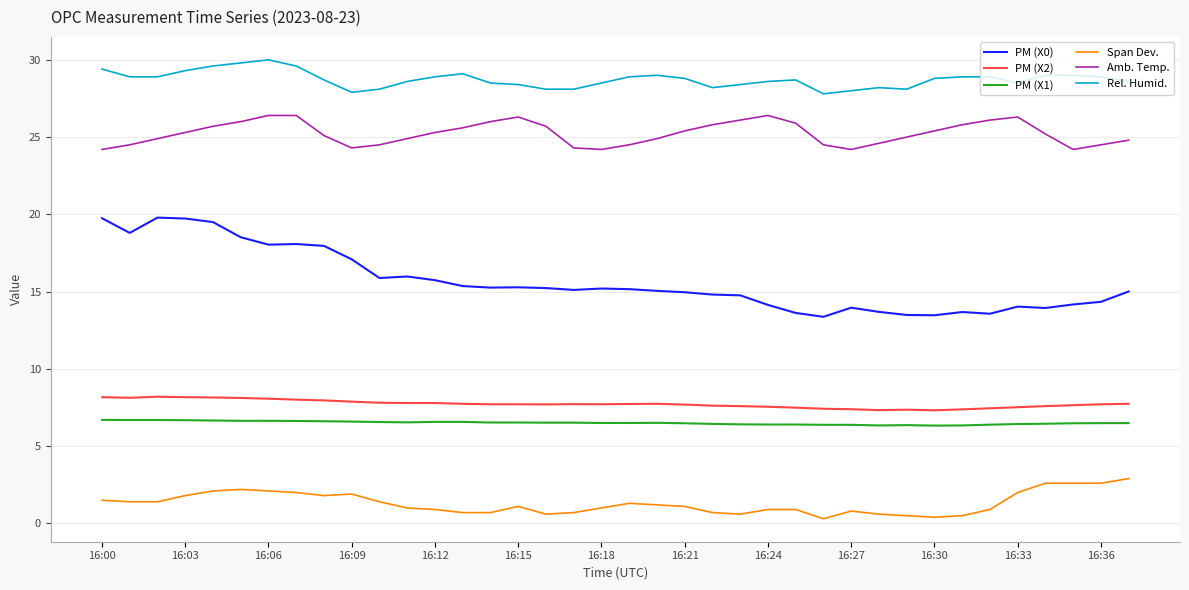

List the series in order of their peak value, lowest first.

Span Dev., PM (X1), PM (X2), PM (X0), Amb. Temp., Rel. Humid.